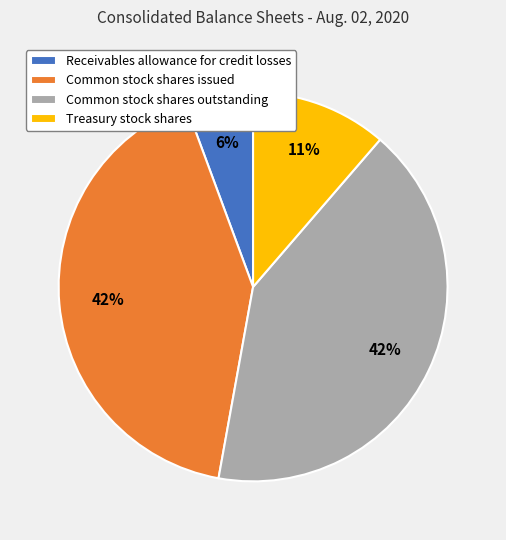

Does Receivables allowance for credit losses account for over 50% of the chart?

No